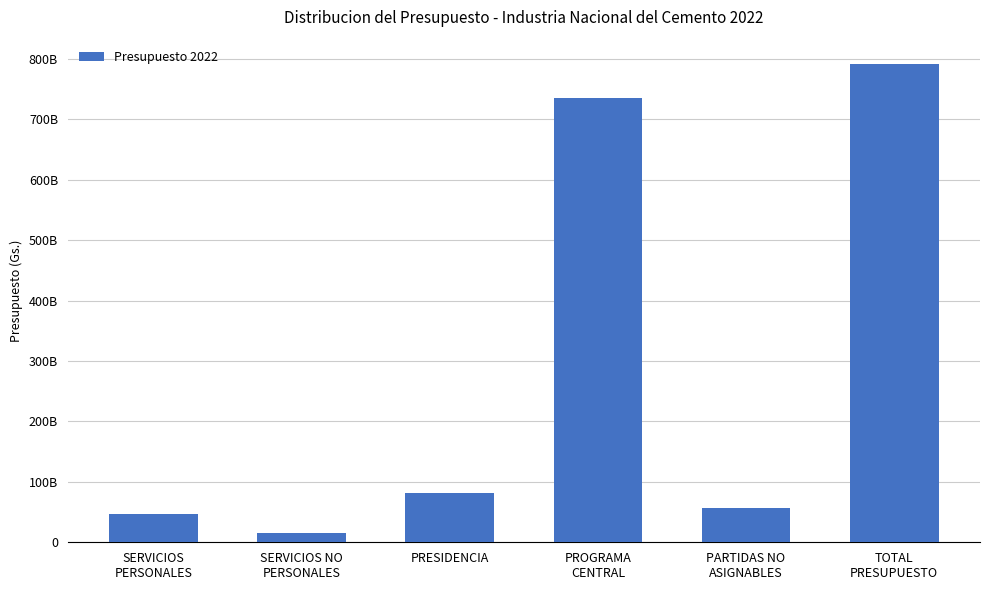

What is the sum of all values?

1728379081582